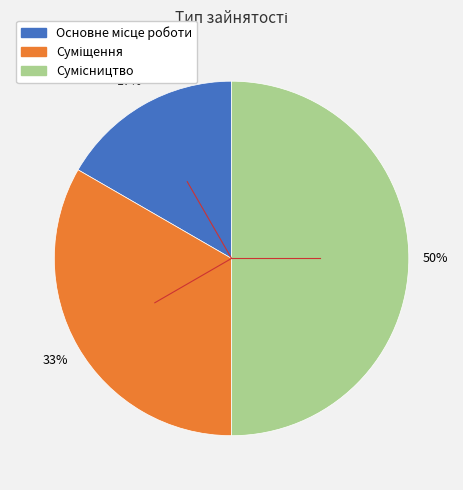

How many segments does this pie chart have?

3